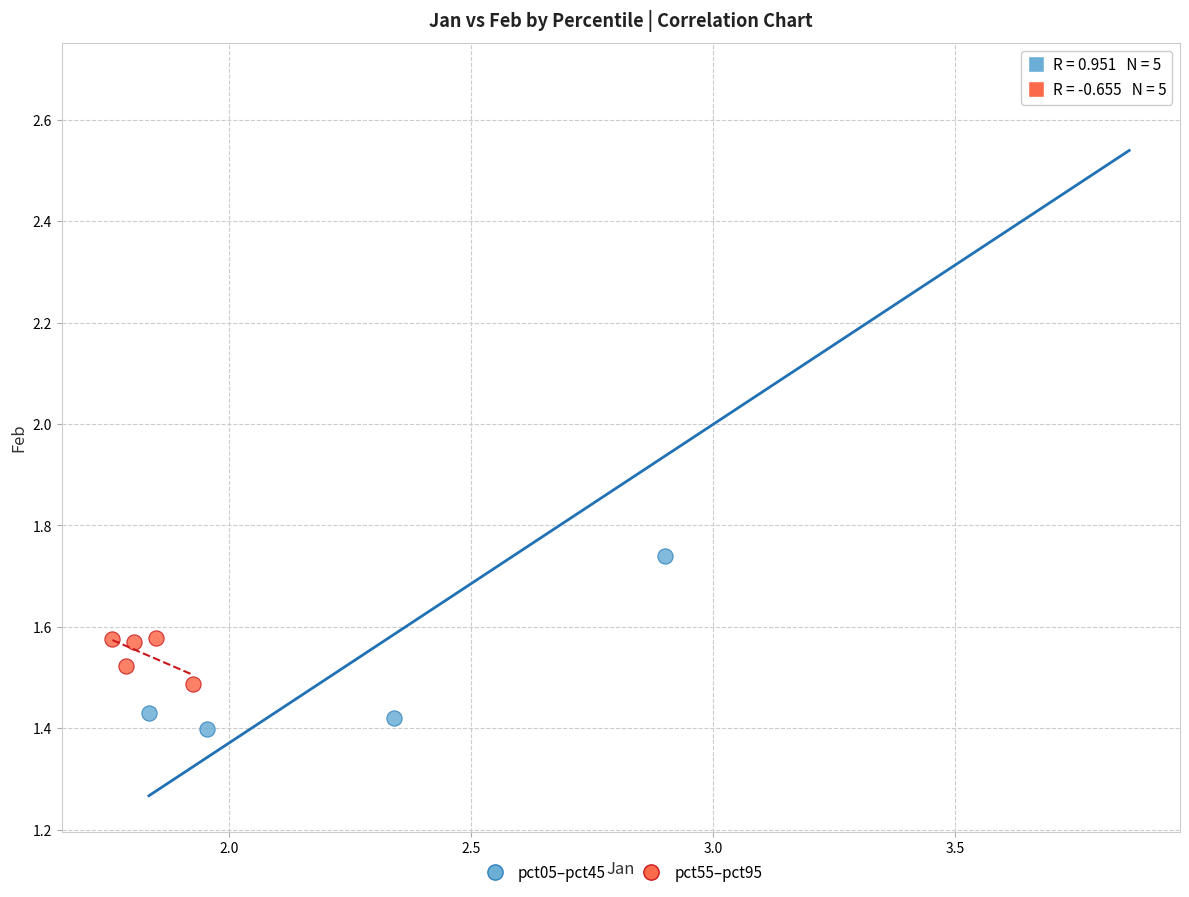

Which series has the widest spread of Y values?

pct05–pct45